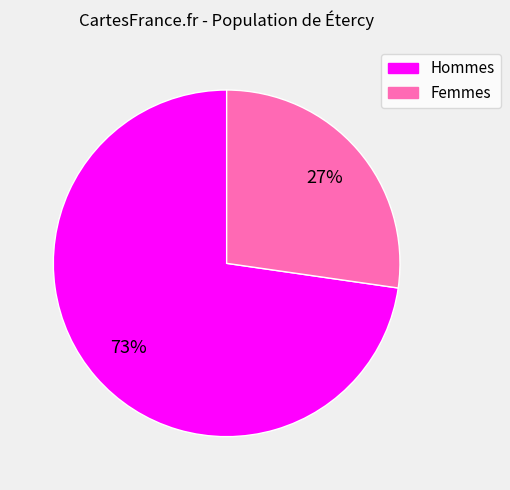

To the nearest percent, what is the average slice percentage?

50%